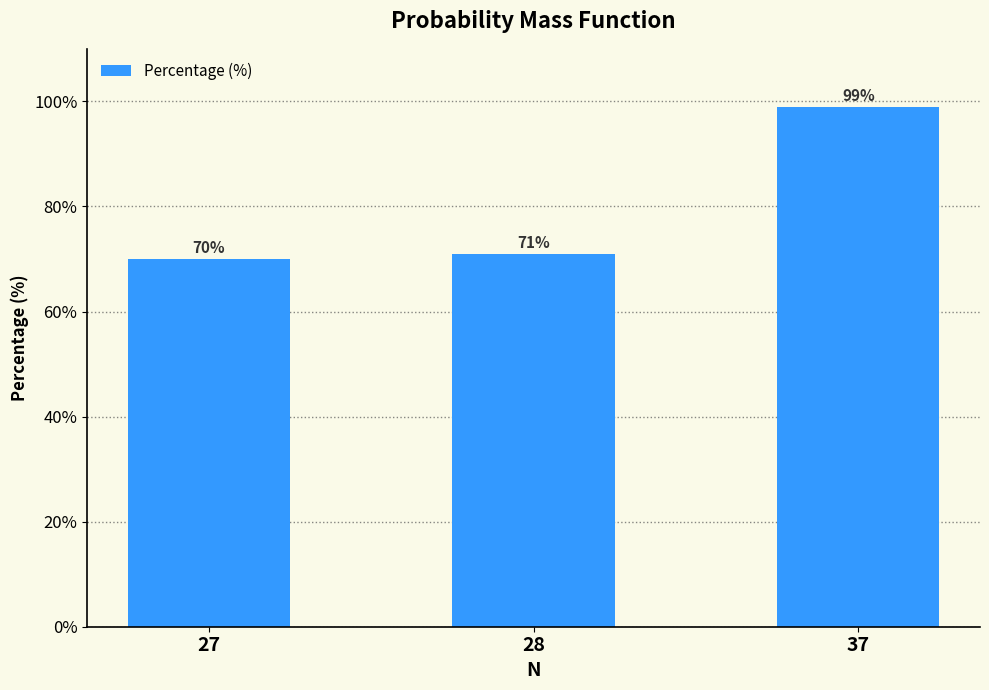

Is it true that the value at 28 is 103?

False